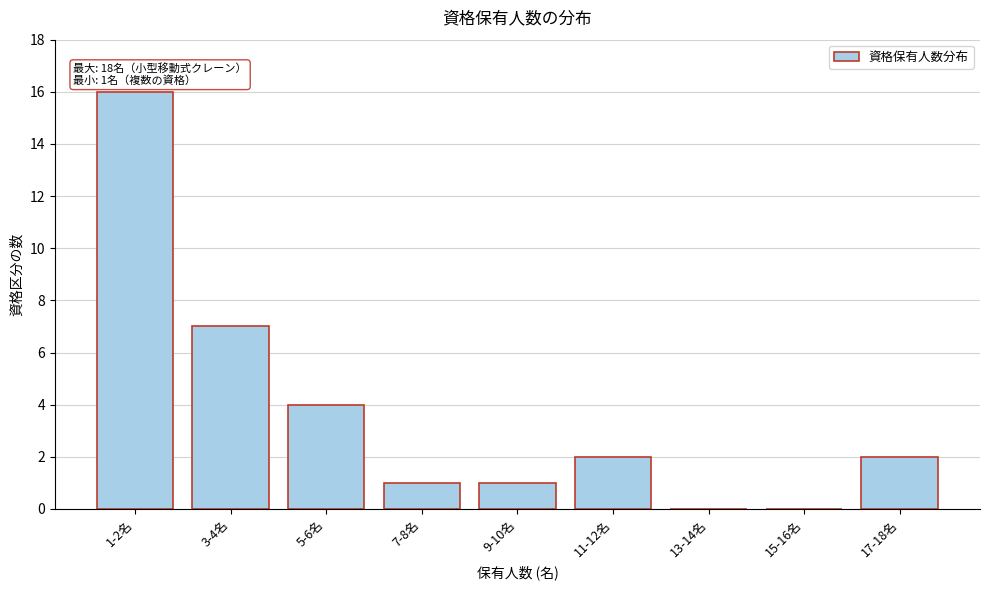

Reading right to left, list all the values displayed in this chart.

17-18名=2	15-16名=0	13-14名=0	11-12名=2	9-10名=1	7-8名=1	5-6名=4	3-4名=7	1-2名=16